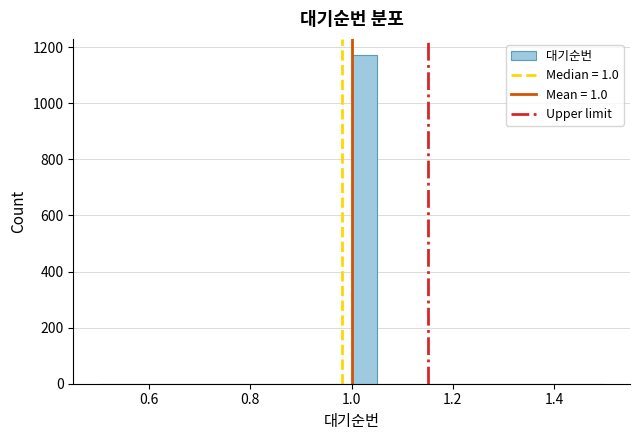

Around what value on the x-axis is the tallest bar? Give the approximate position of its centre, as read against the axis.

1.02